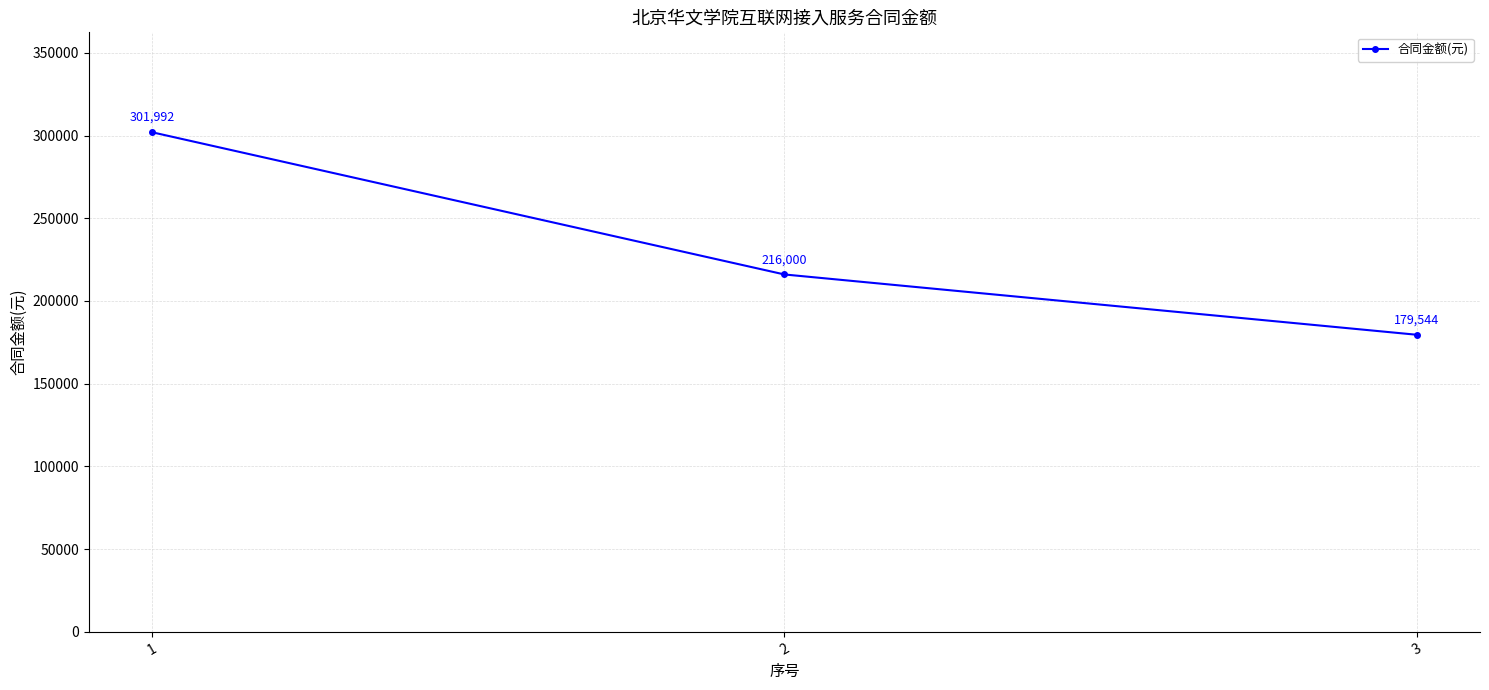

Rank the categories by value from lowest to highest.

3, 2, 1